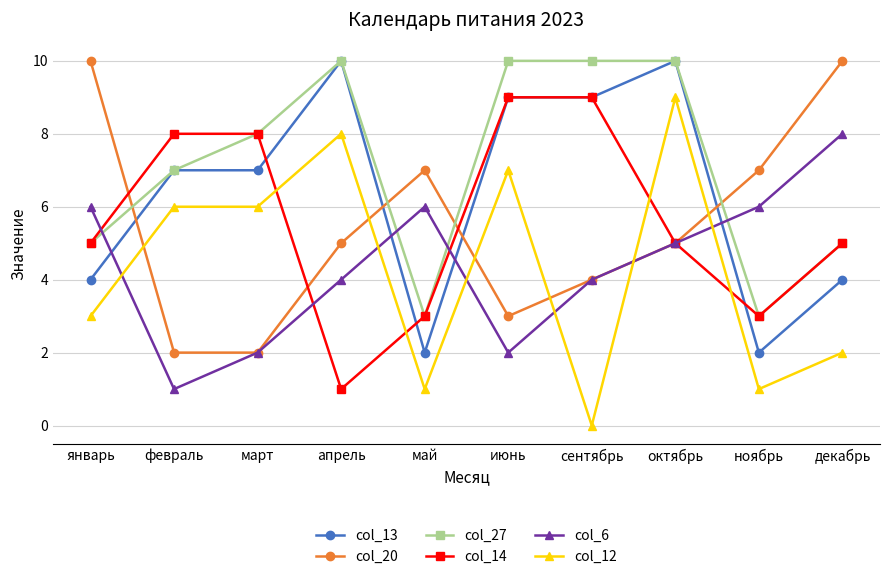

What is the approximate value of col_27 at май?

3